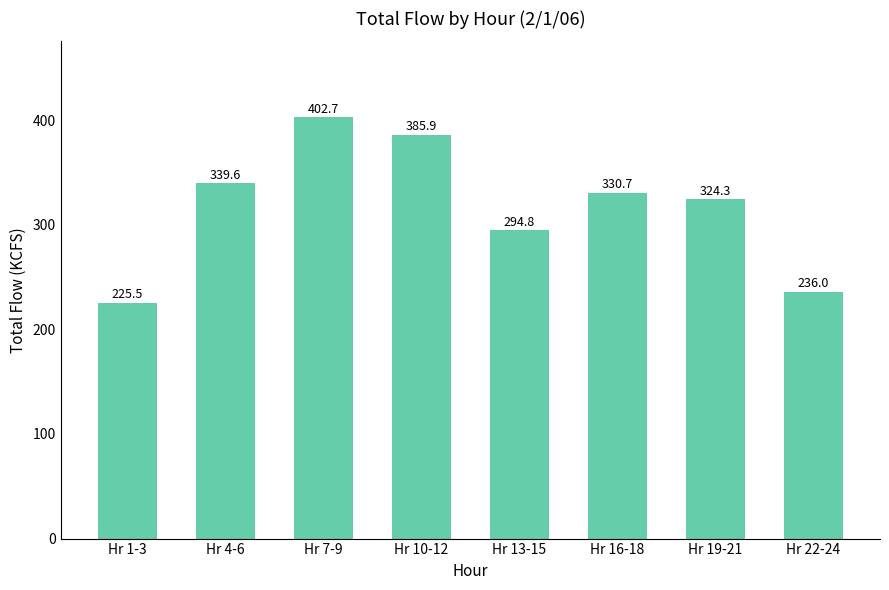

Between Hr 10-12 and Hr 4-6, which is larger?

Hr 10-12